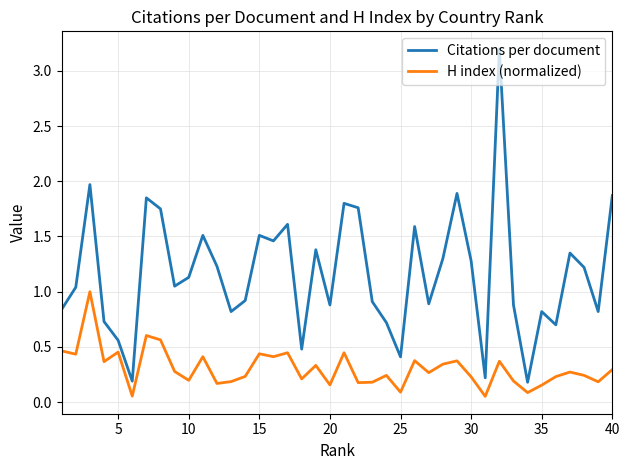

True or false: H index (normalized) and Citations per document intersect in this chart.

False